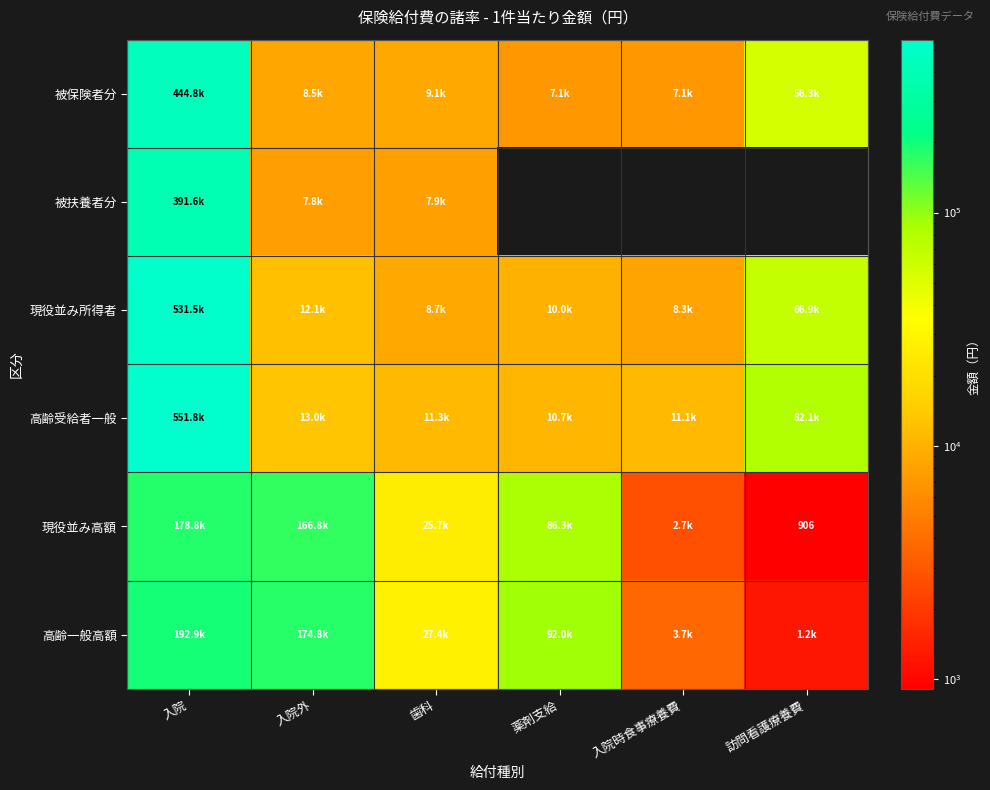

The 高齢一般高額 series shows 91951.0 at 薬剤支給. True or false?

True